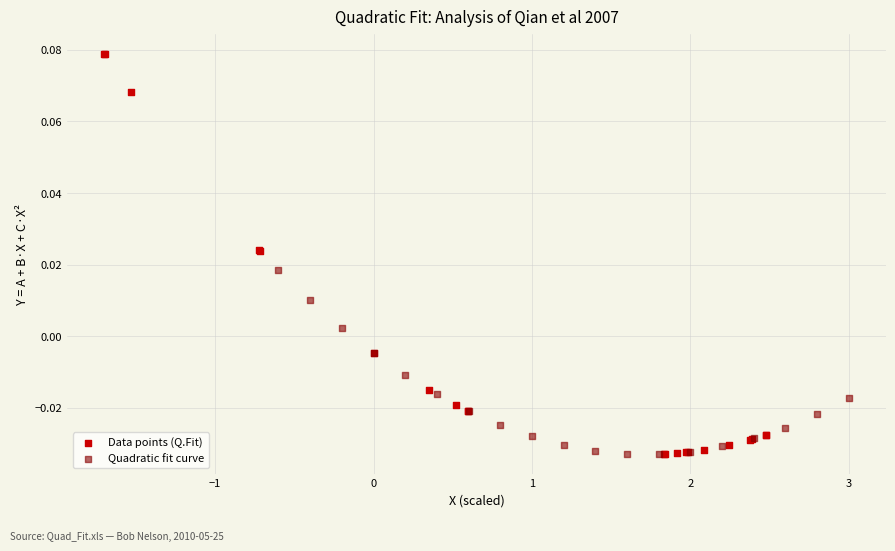

Which series has the widest spread of Y values?

Data points (Q.Fit)